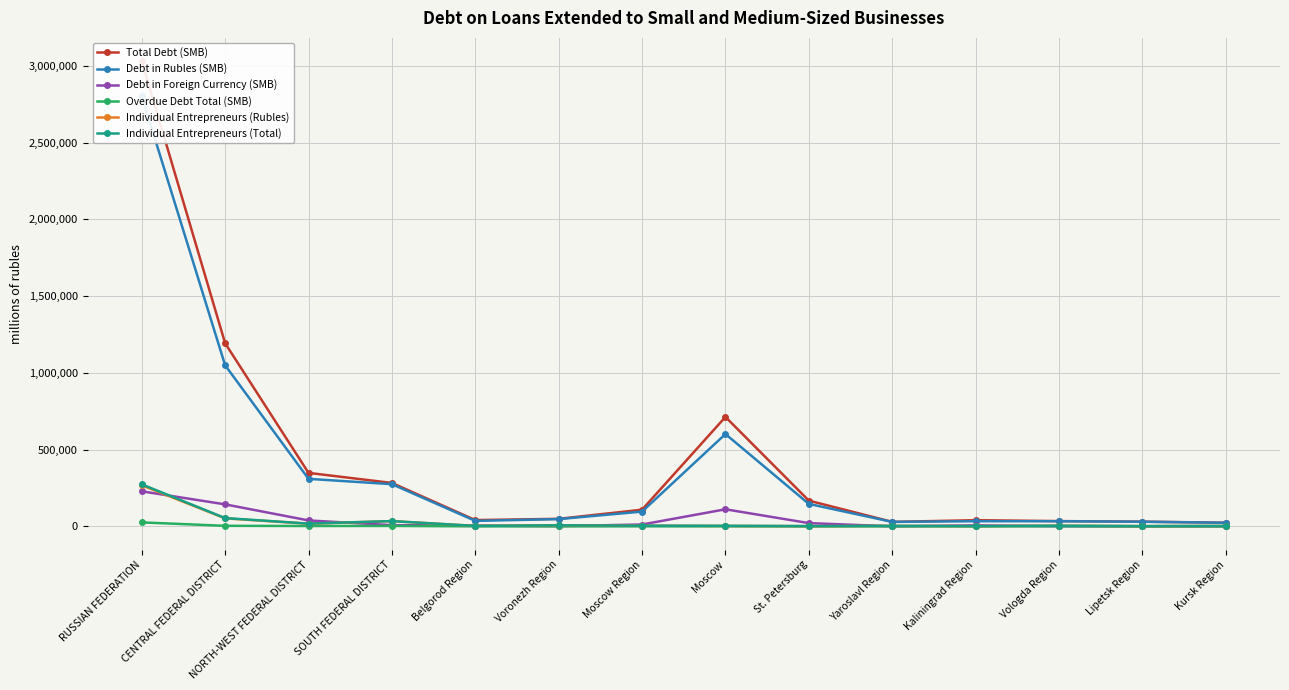

True or false: Total Debt (SMB) and Debt in Rubles (SMB) cross at least once.

False